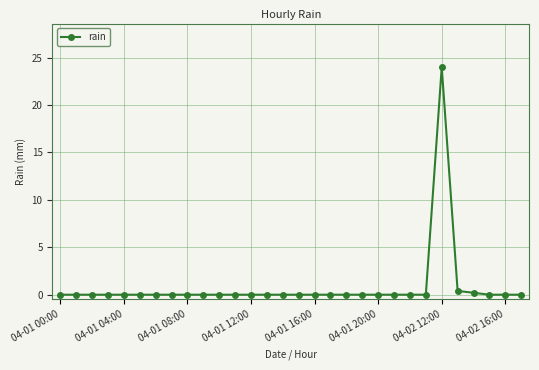

What is the sum of all values?

24.6